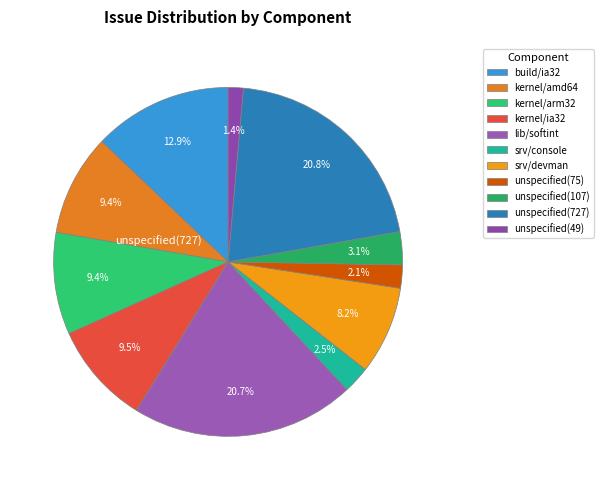

Count the number of slices in the pie.

11